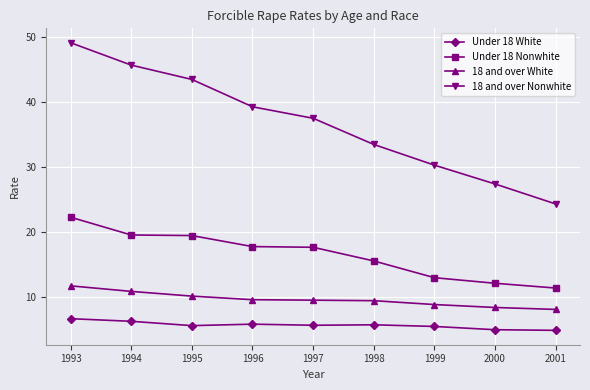

What value does the 18 and over White series have at 2000?

8.4